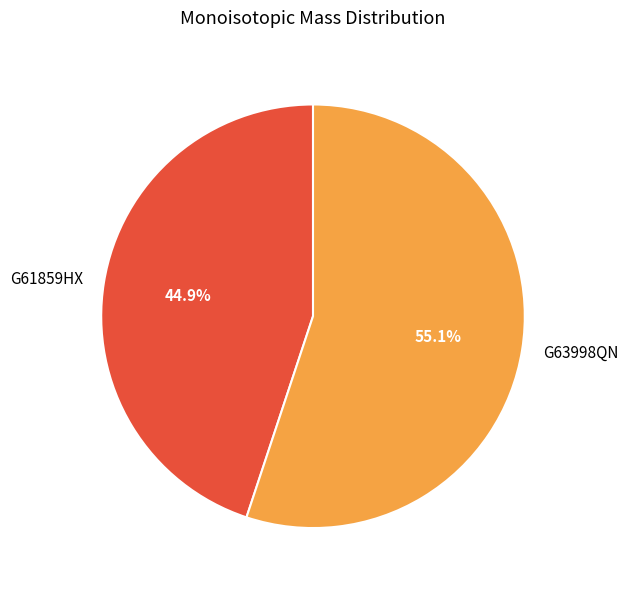

Between G61859HX and G63998QN, which is larger?

G63998QN